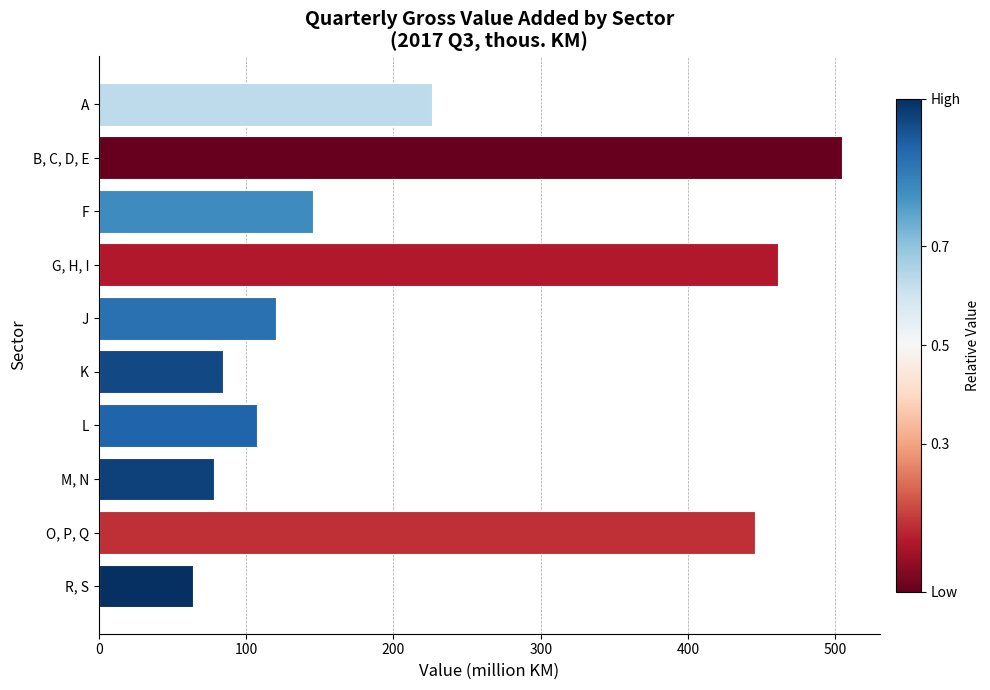

What is the difference between the maximum and minimum values?

440.9